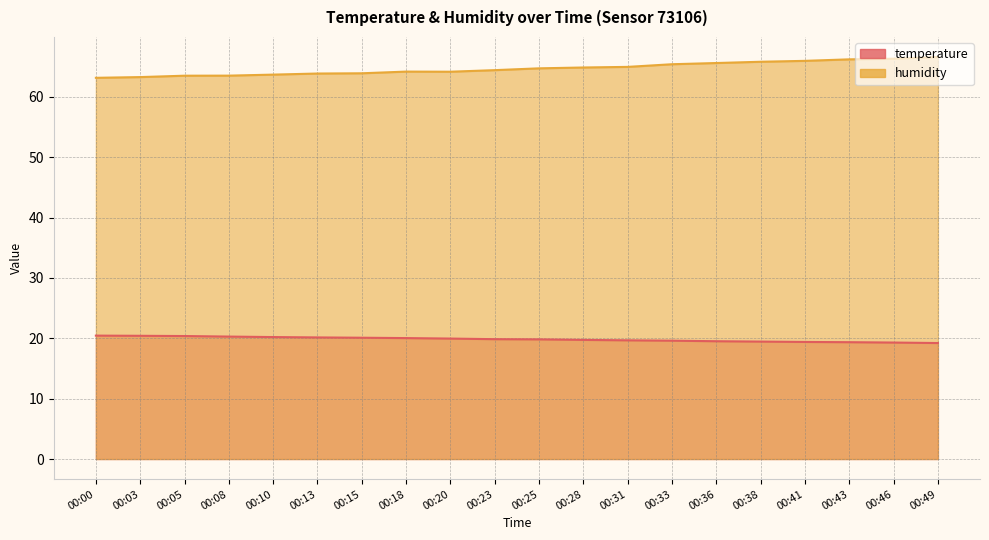

Rank the categories by temperature value from lowest to highest.

00:49, 00:46, 00:43, 00:41, 00:38, 00:36, 00:33, 00:31, 00:28, 00:25, 00:23, 00:20, 00:18, 00:15, 00:13, 00:10, 00:08, 00:05, 00:03, 00:00